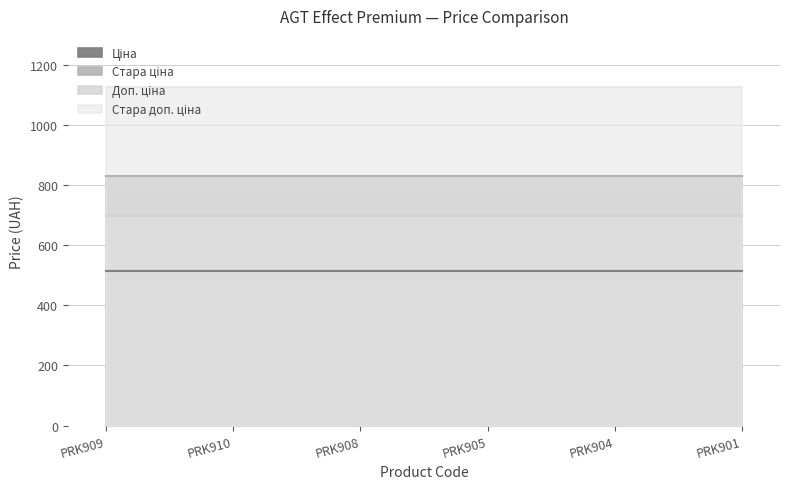

Between PRK910 and PRK901, which is larger?

PRK910